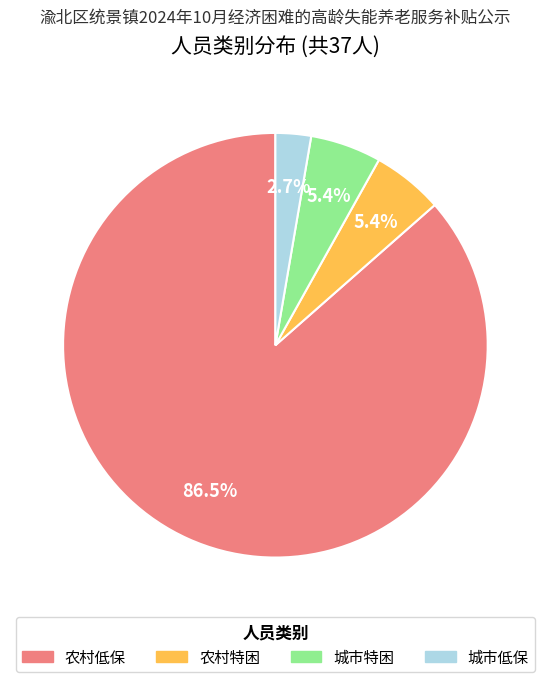

Does 城市低保 represent more than half of the total?

No